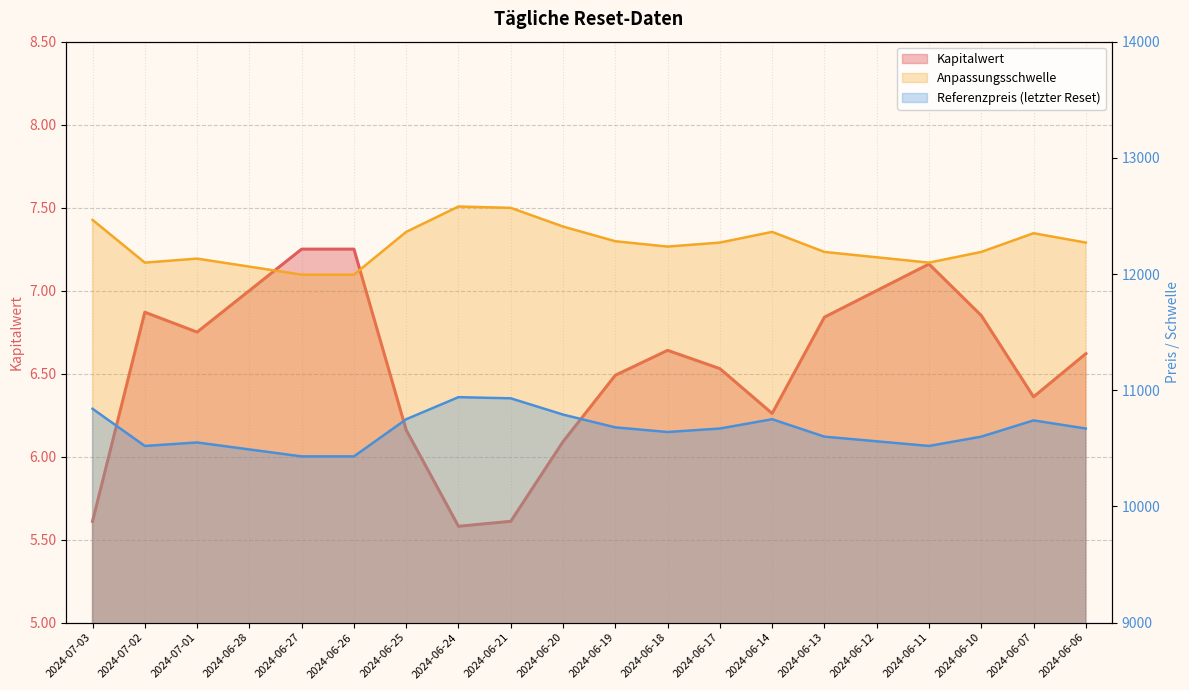

How many values in the Referenzpreis (letzter Reset) series exceed 10670?

8